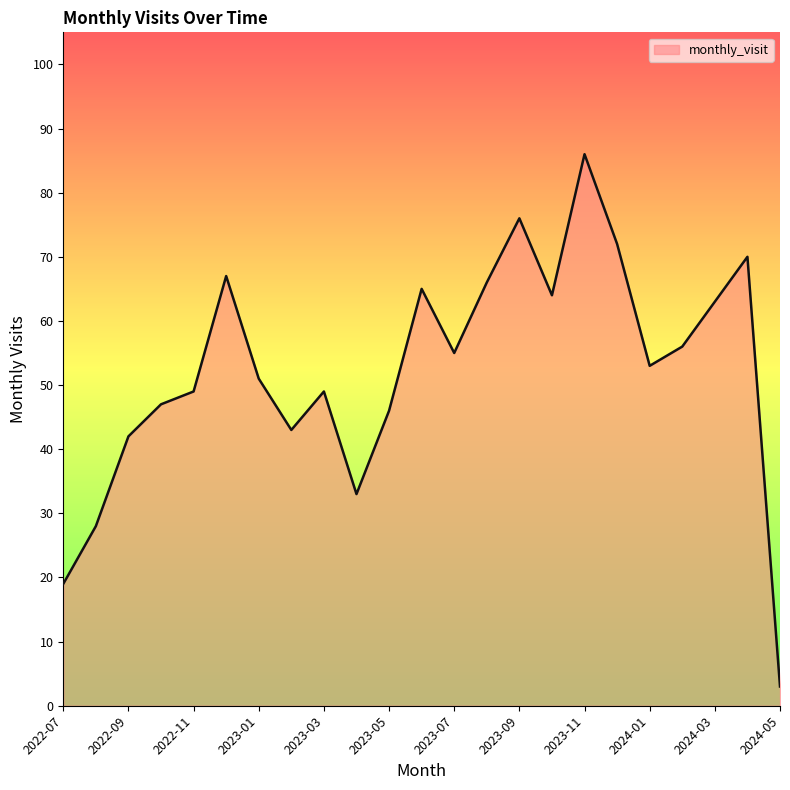

What is the maximum value shown in the chart?

86